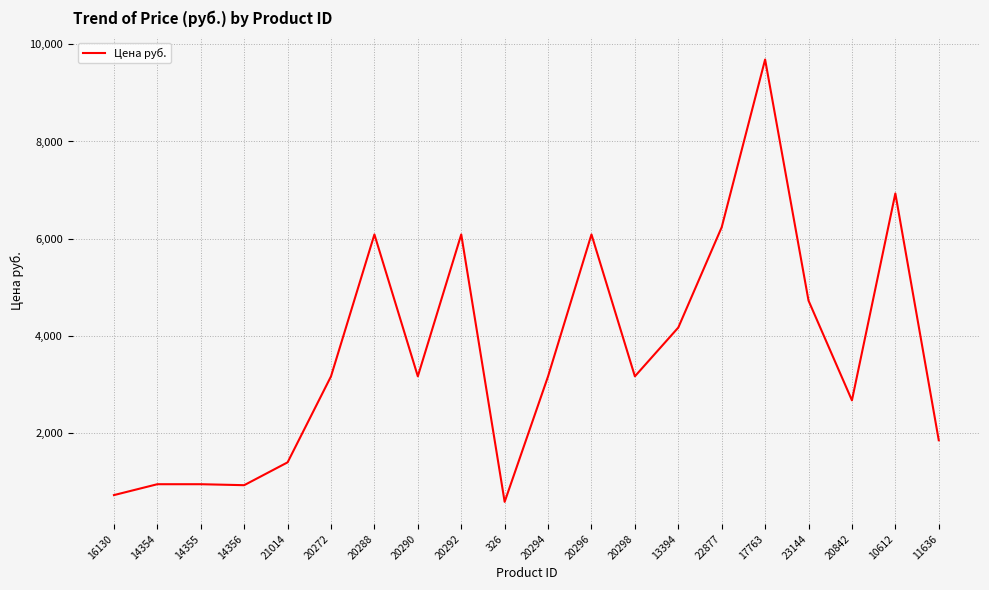

What is the change in value from 14356 to 20298?

+2240